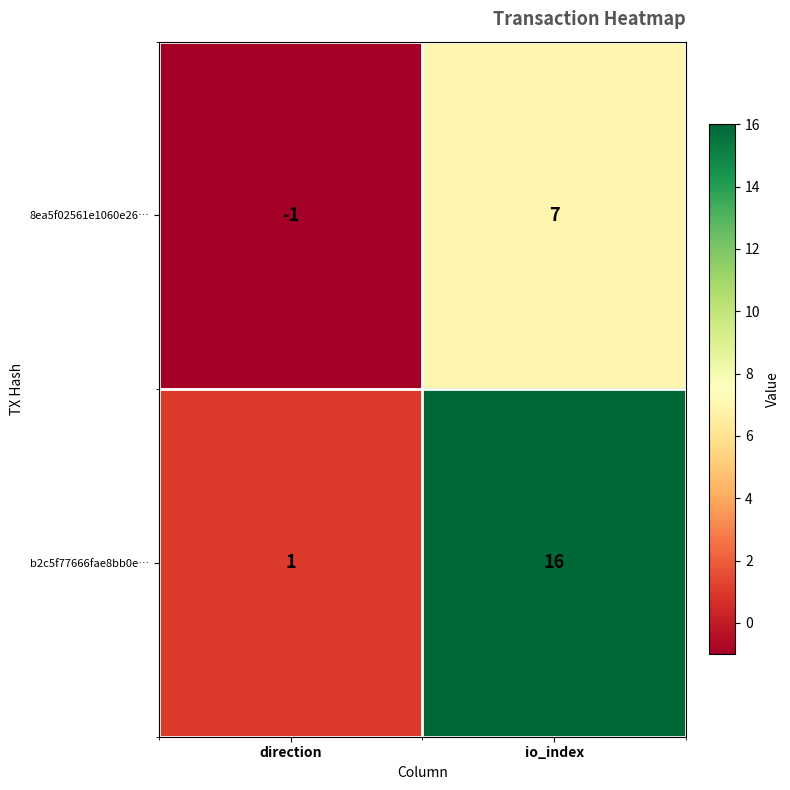

Which series has the widest spread of values?

b2c5f77666fae8bb0e…